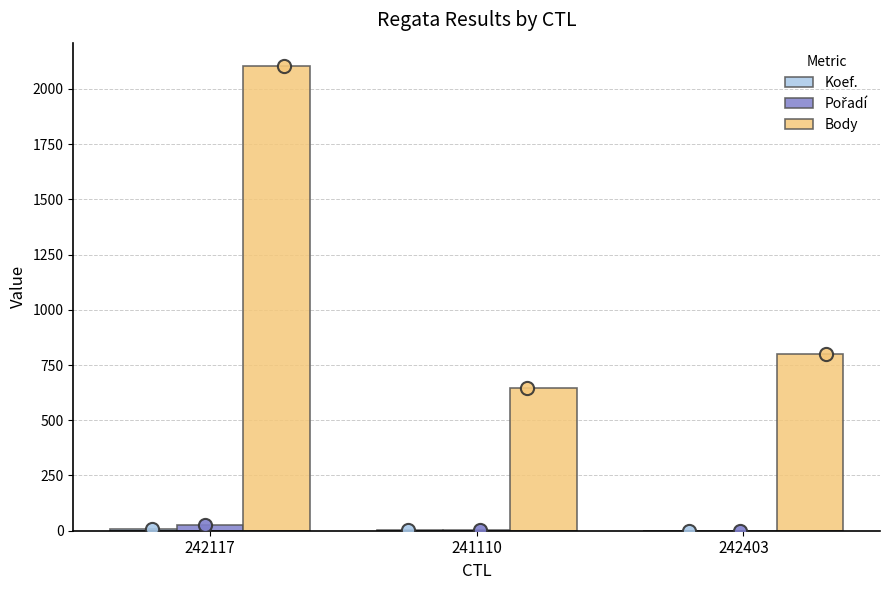

What are all the series names shown in the legend?

Koef., Pořadí, Body